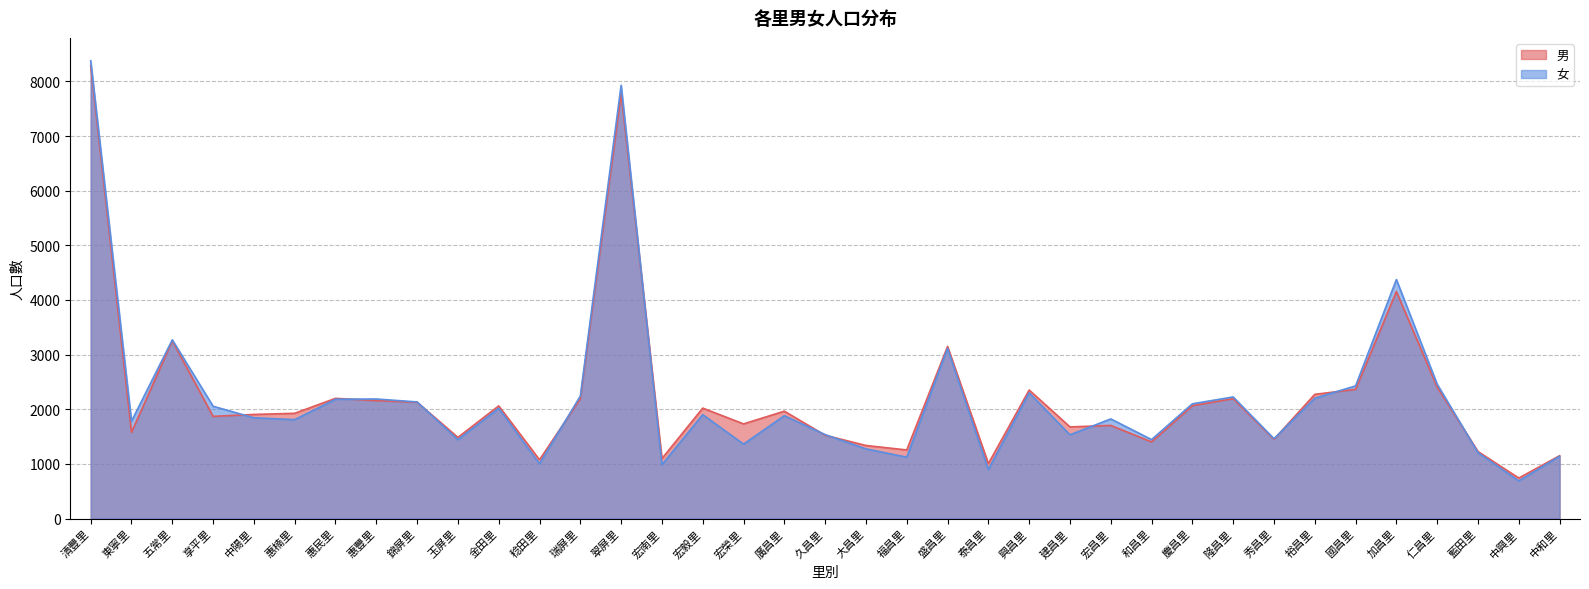

How many values in the 男 series are below 1926?

18